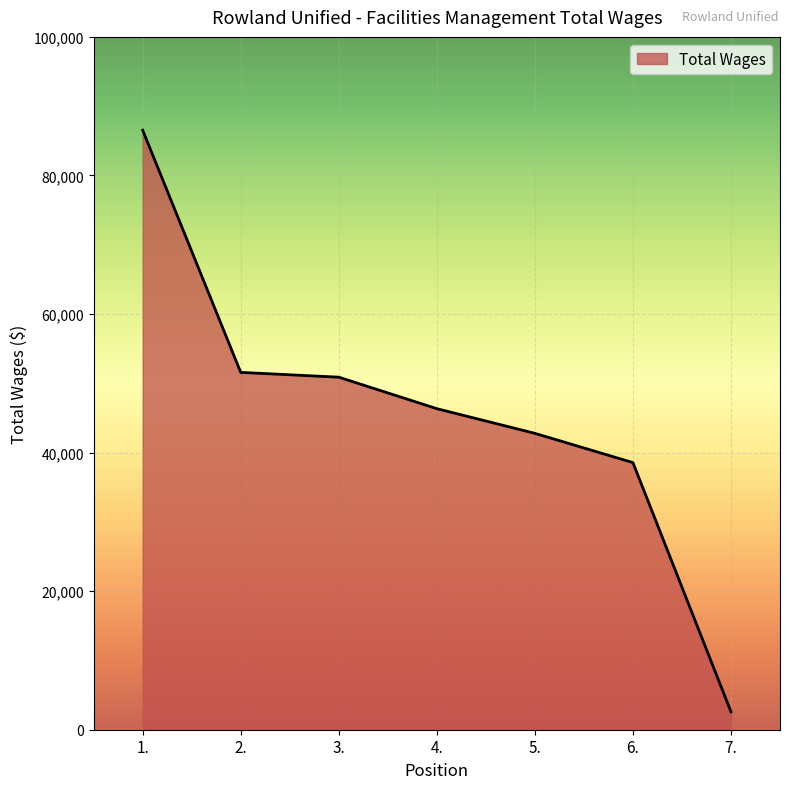

What is the difference between the values at 7. and 3.?

48296